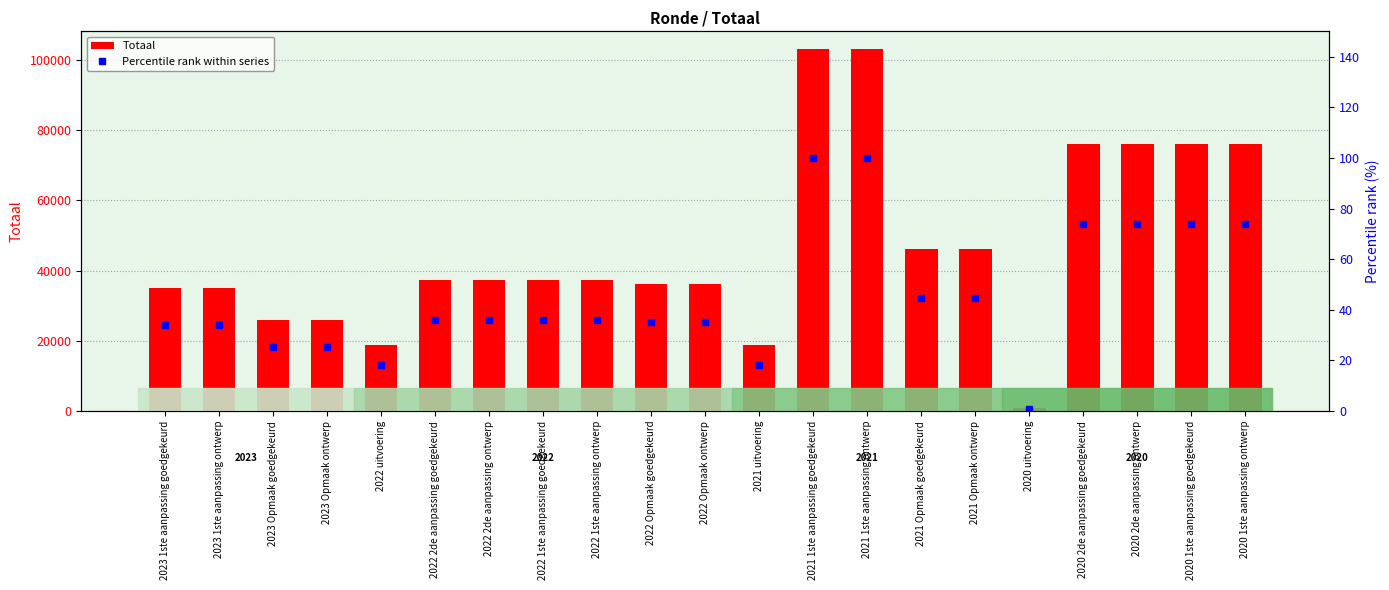

Which category has the highest value across all series?

2021 1ste aanpassing goedgekeurd